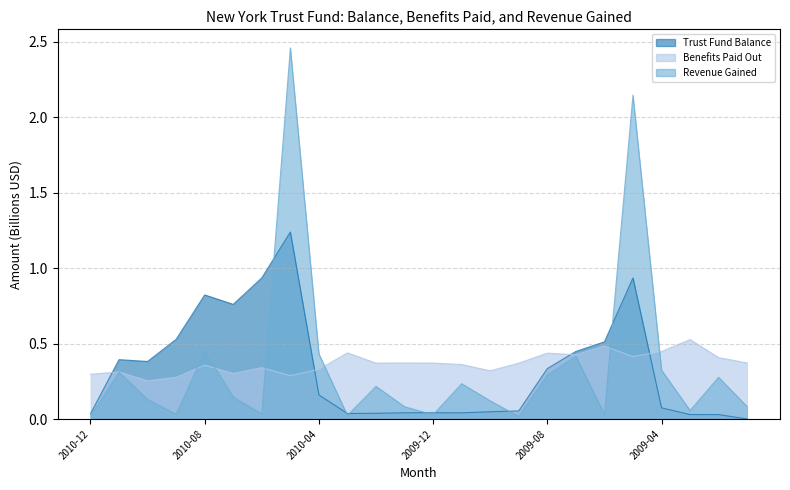

Which category has the lowest value in the Benefits Paid Out series?

2010-10